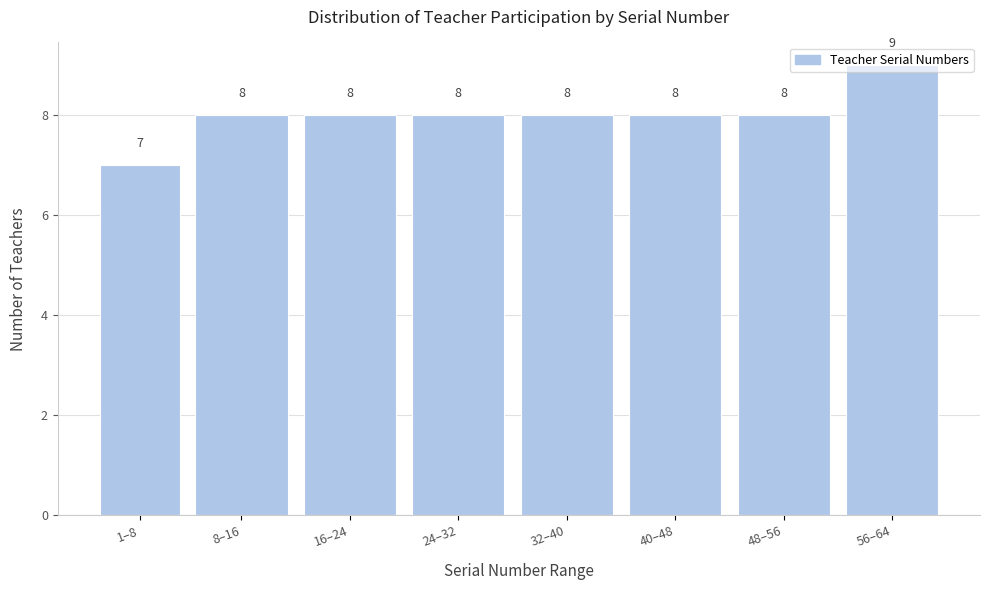

What is the value of the 6th bar from the left?

8